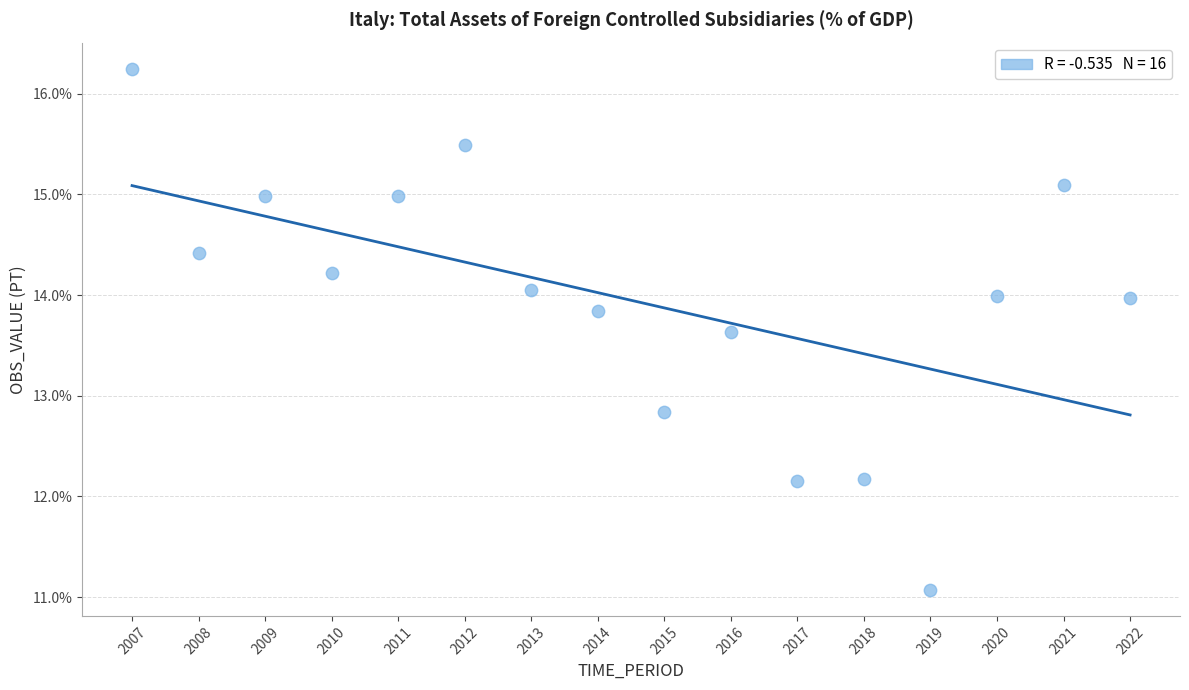

What Y value in the scatter plot is closest to 13?

12.8